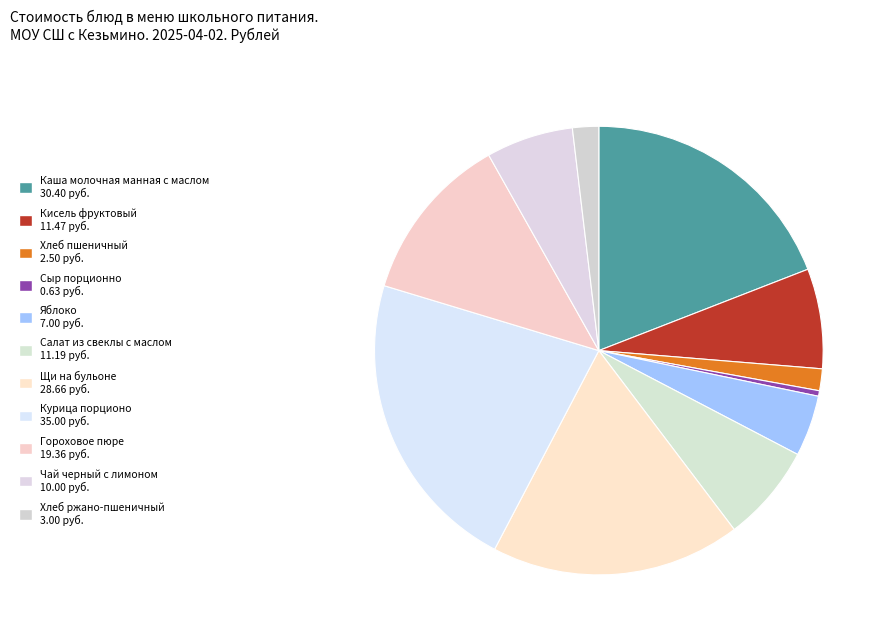

Count the number of slices in the pie.

11